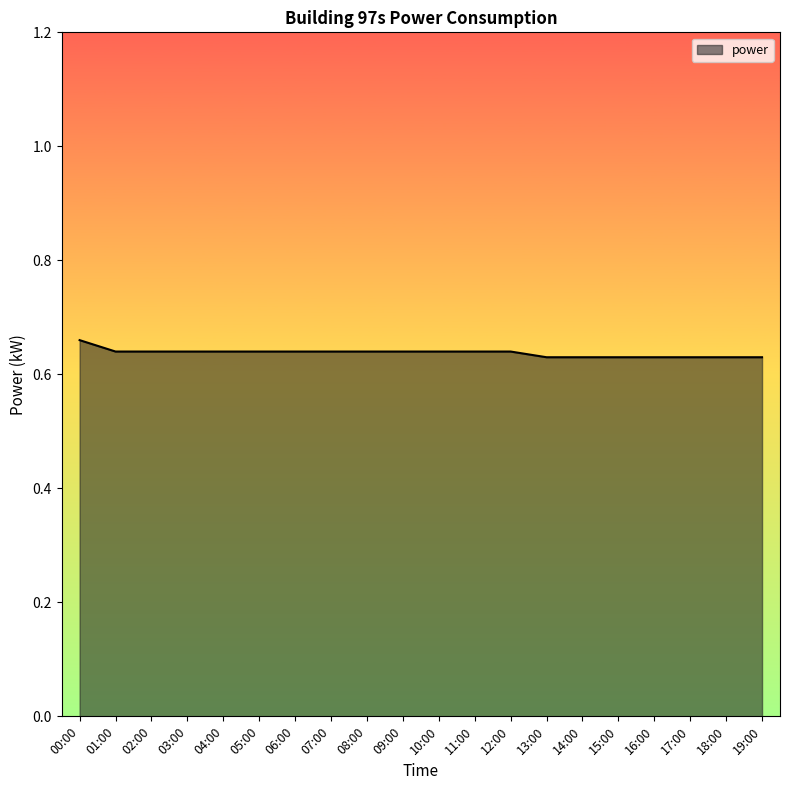

How many categories are shown in the chart?

20